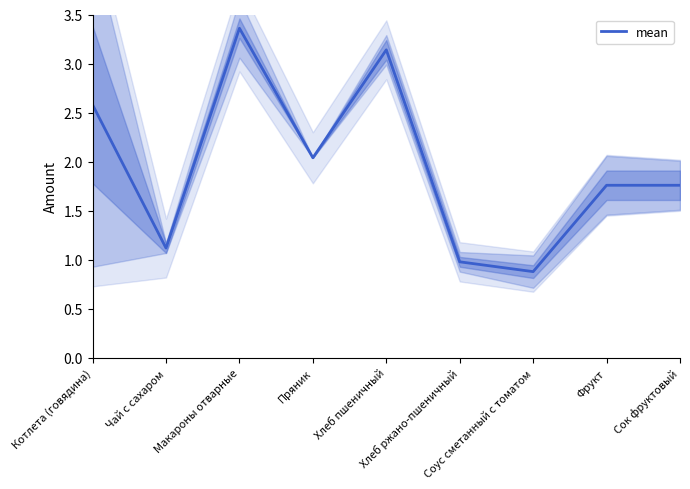

Does the chart display data point markers on the line(s)?

No